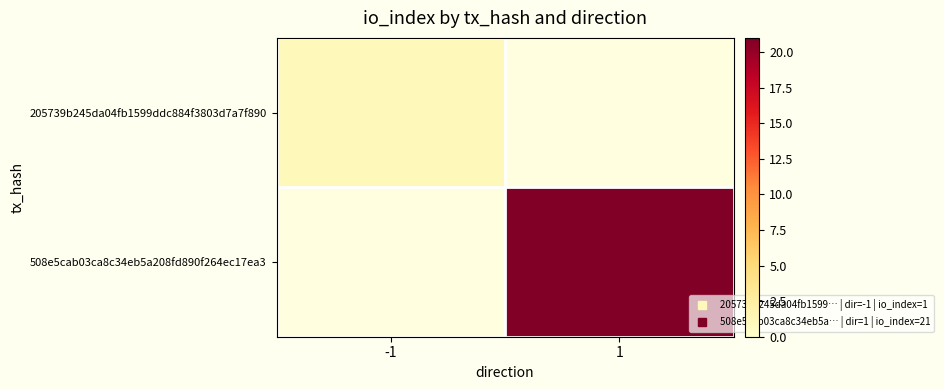

How many distinct data groups are displayed?

2